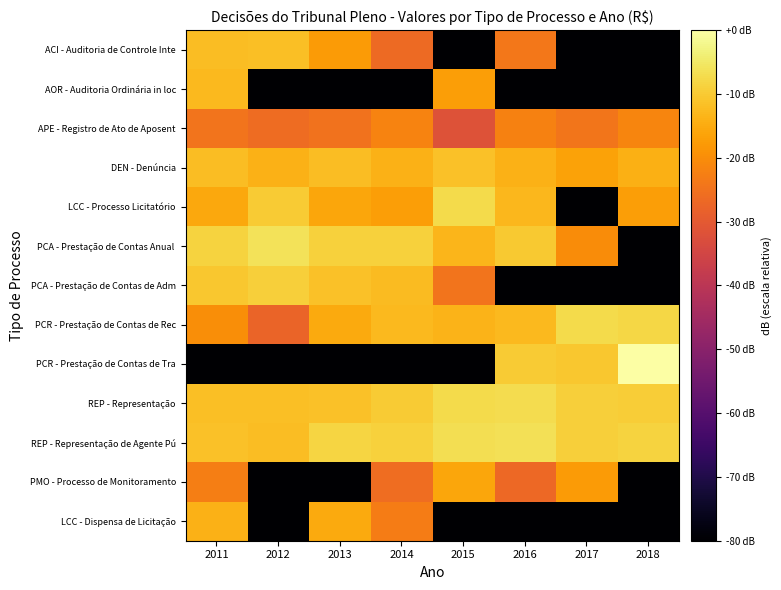

Rank the series by their maximum value, from lowest to highest.

APE - Registro de Ato de Aposent, PMO - Processo de Monitoramento, LCC - Dispensa de Licitação, AOR - Auditoria Ordinária in loc, ACI - Auditoria de Controle Inte, DEN - Denúncia, PCA - Prestação de Contas de Adm, PCR - Prestação de Contas de Rec, LCC - Processo Licitatório, REP - Representação, REP - Representação de Agente Pú, PCA - Prestação de Contas Anual, PCR - Prestação de Contas de Tra